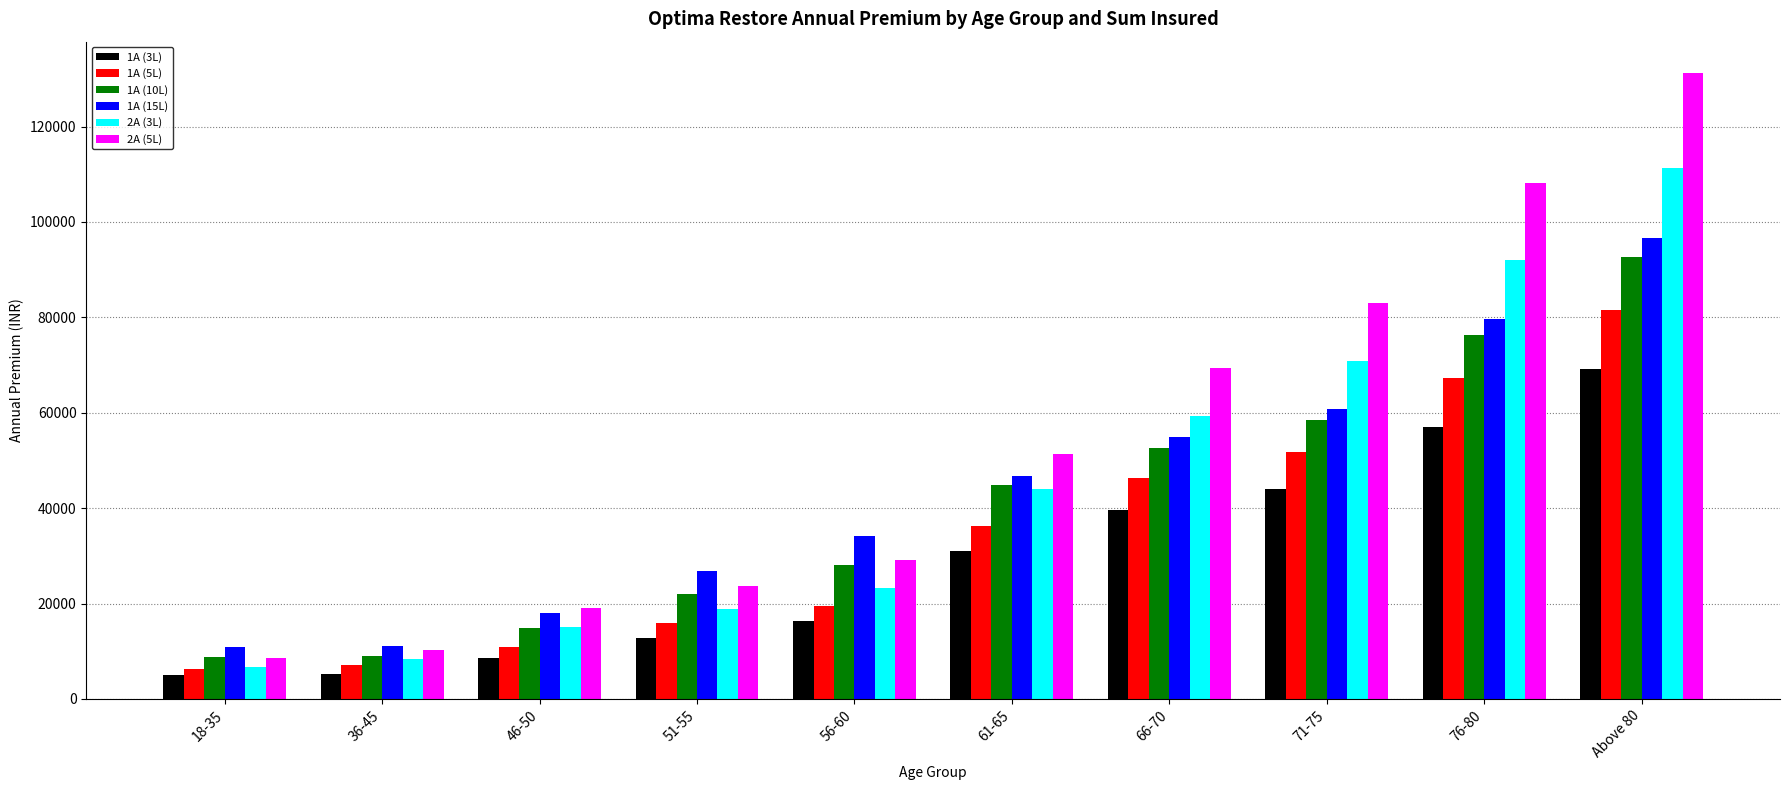

How many groups of bars are there?

10